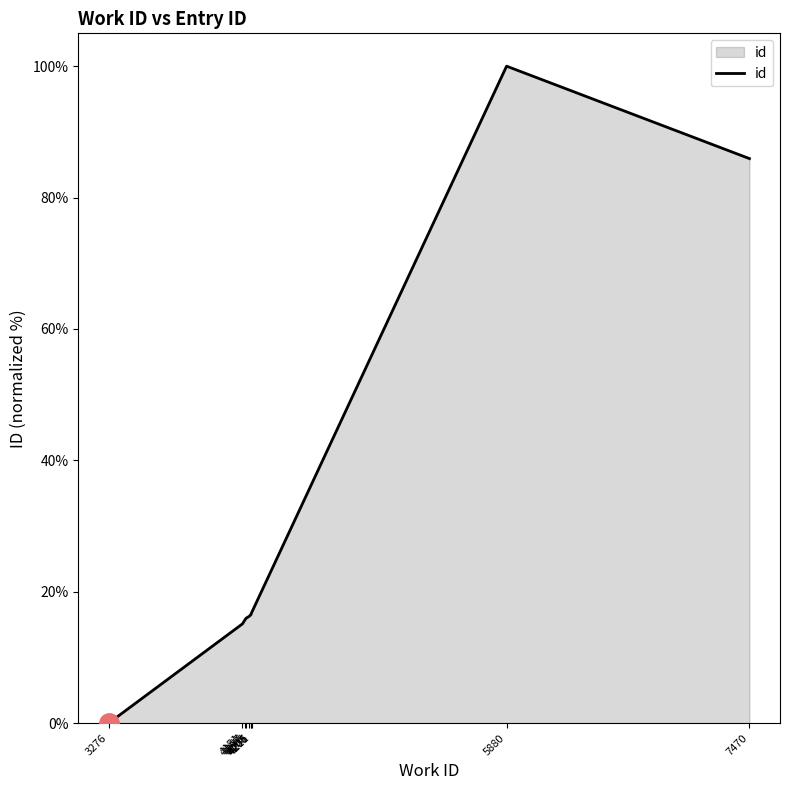

Approximately how many times larger is the value at 5880 compared to 4206?

6.1